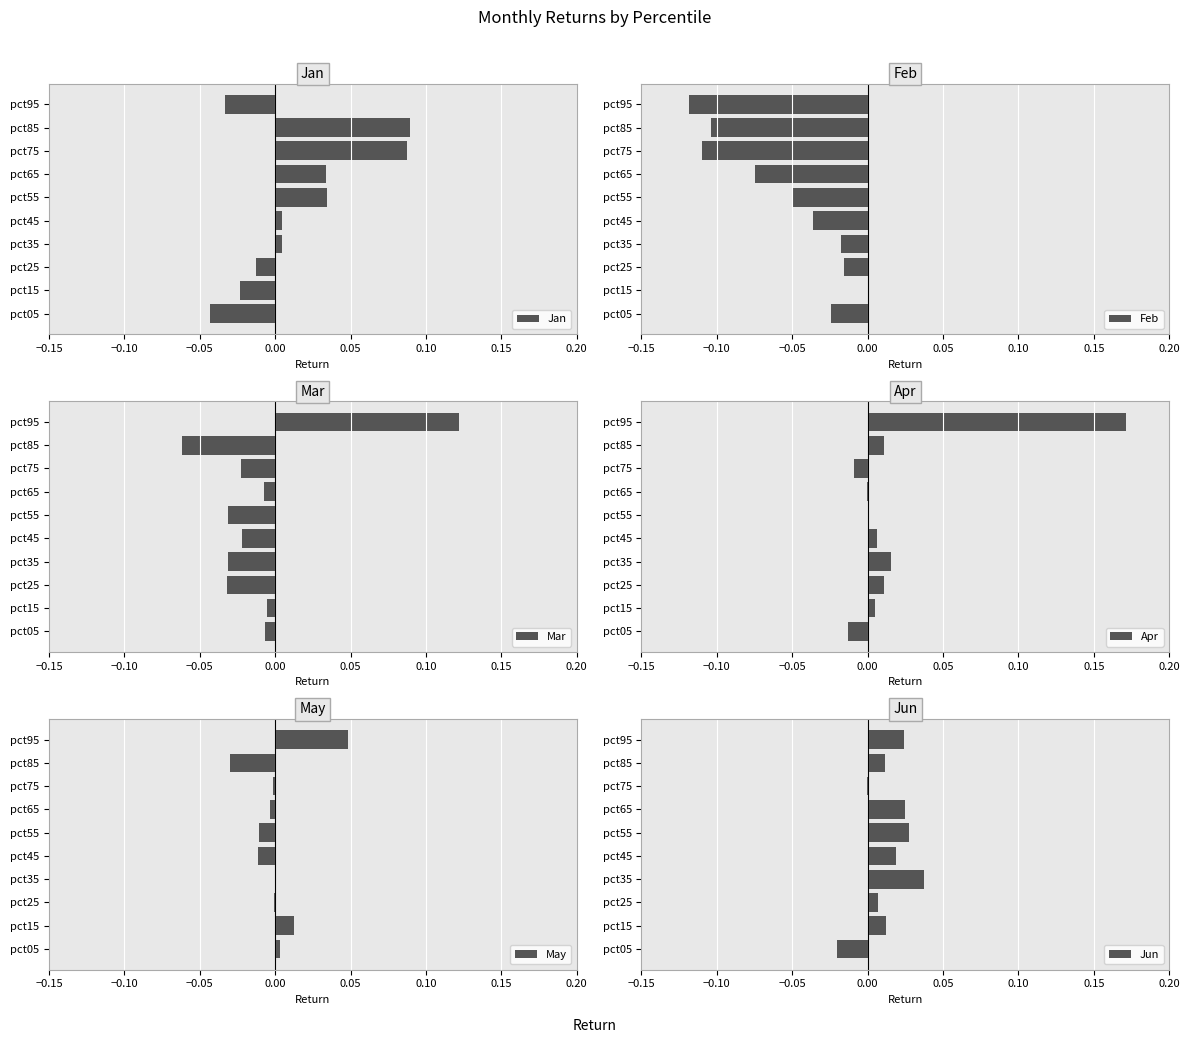

True or false: Jan has a value of -0.1 at pct05.

False